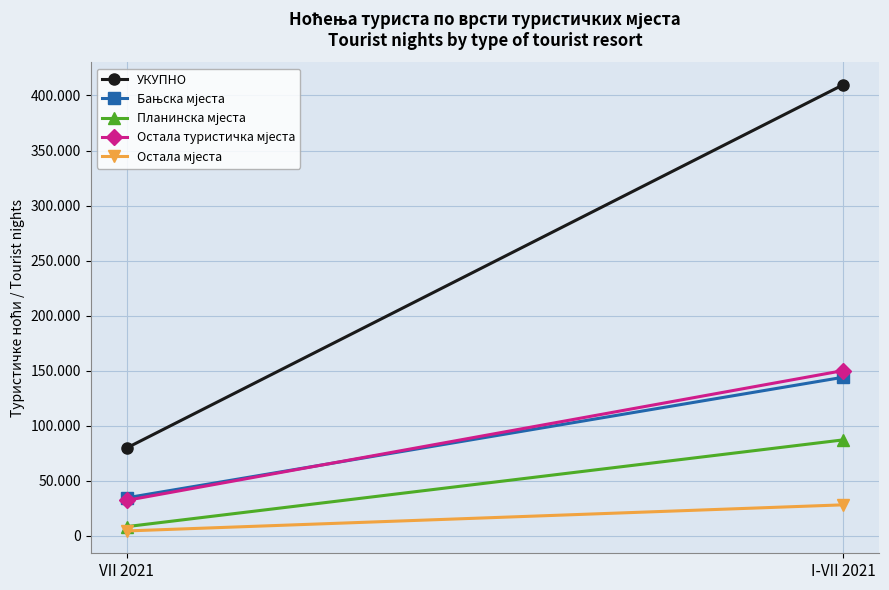

Between VII 2021 and I-VII 2021, which series saw the biggest shift?

УКУПНО